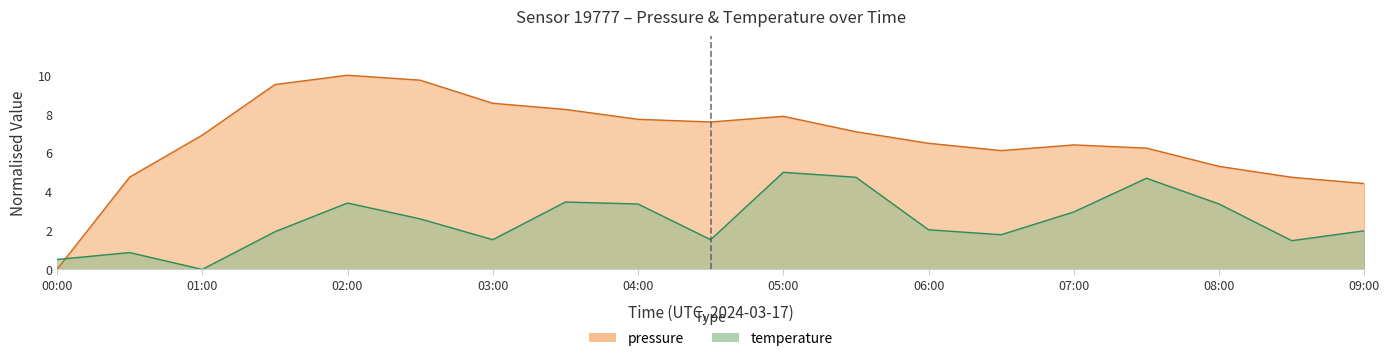

What is the label of the 15th point from the right?

02:00